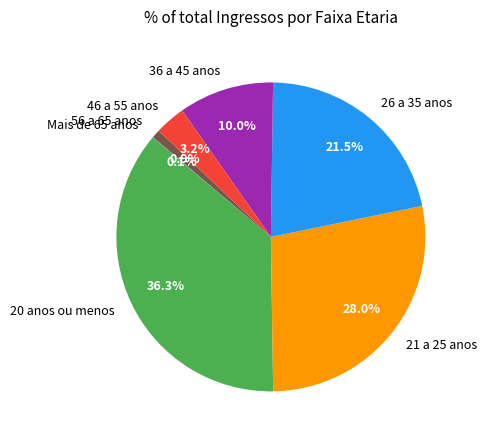

Does any single category account for the majority?

No